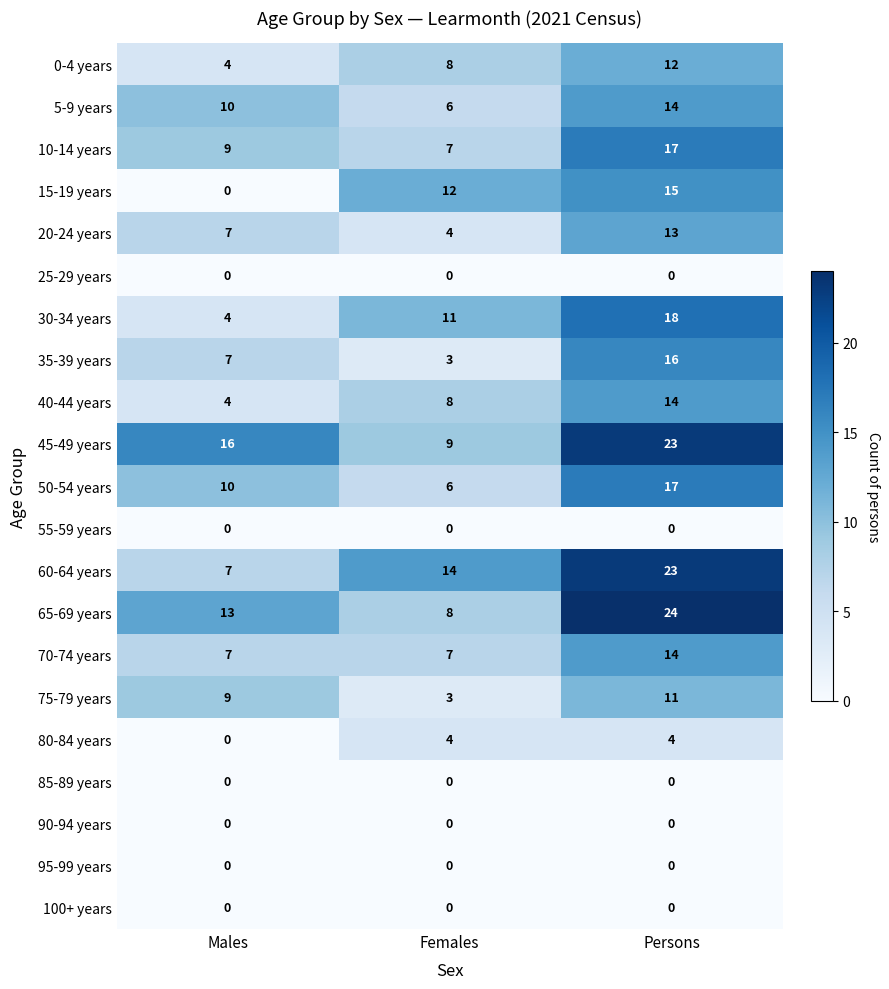

What is the total value across all series at Females?

110